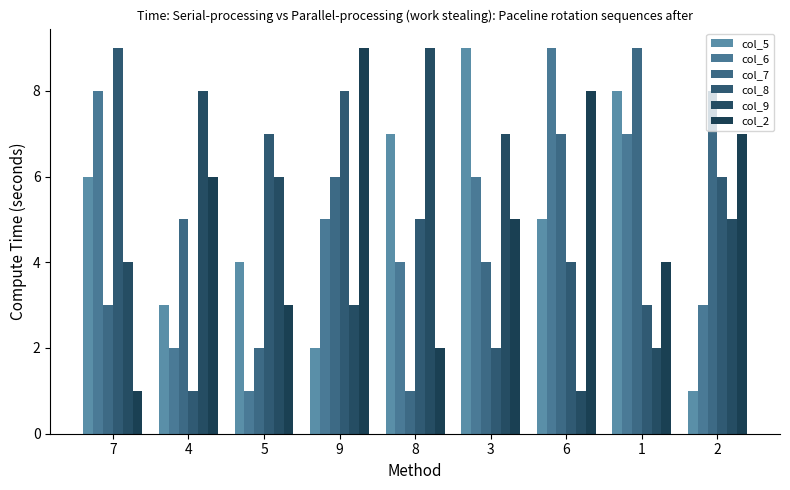

The value of col_7 at 7 is 5. True or false?

False